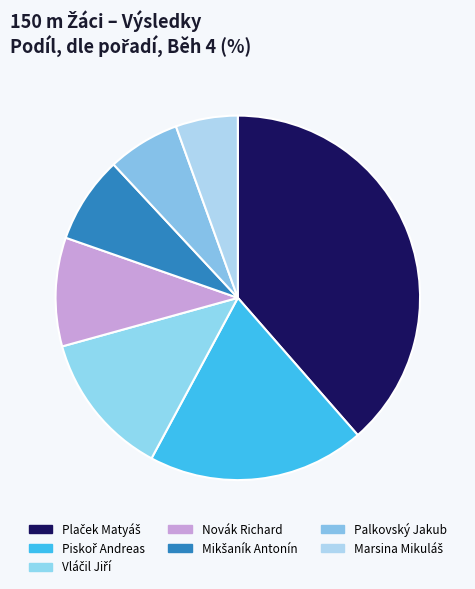

How many segments does this pie chart have?

7